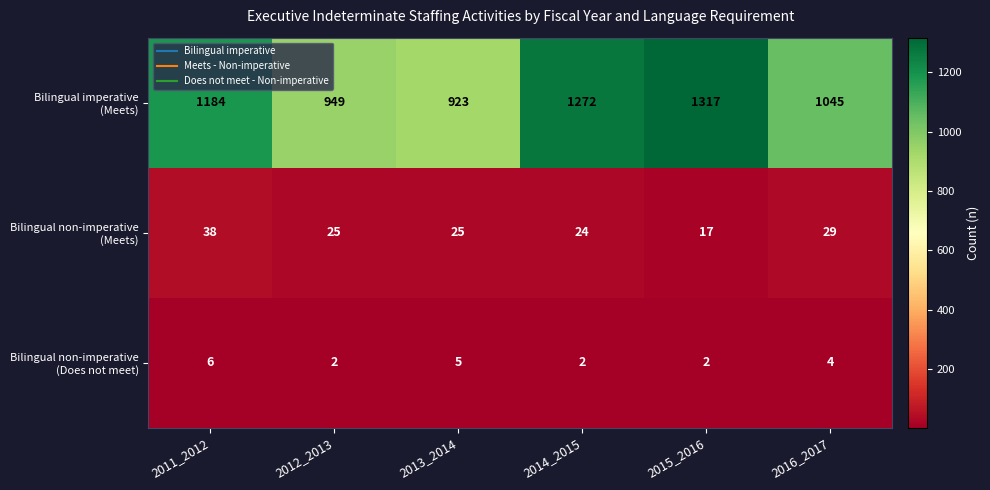

What is the total value across all series at 2012_2013?

976